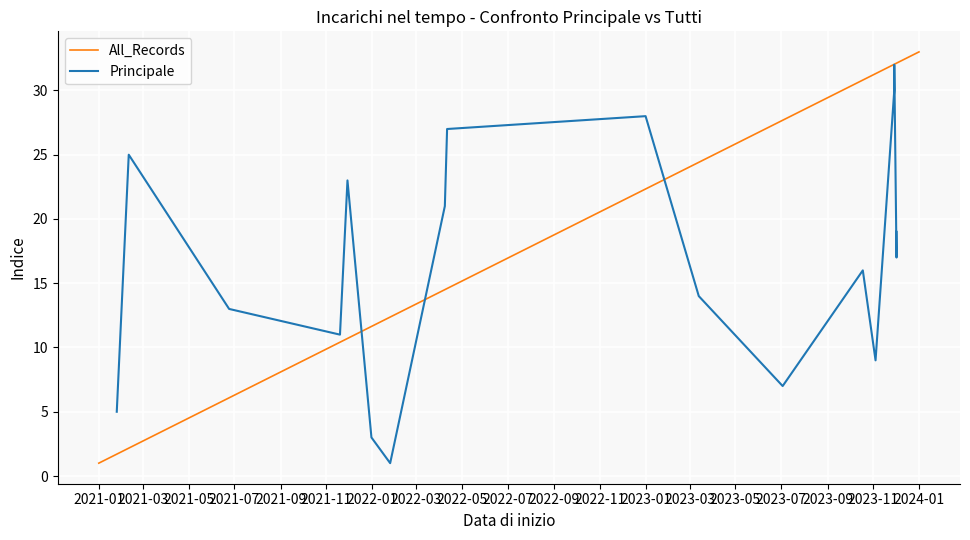

How many values are below 17?

16